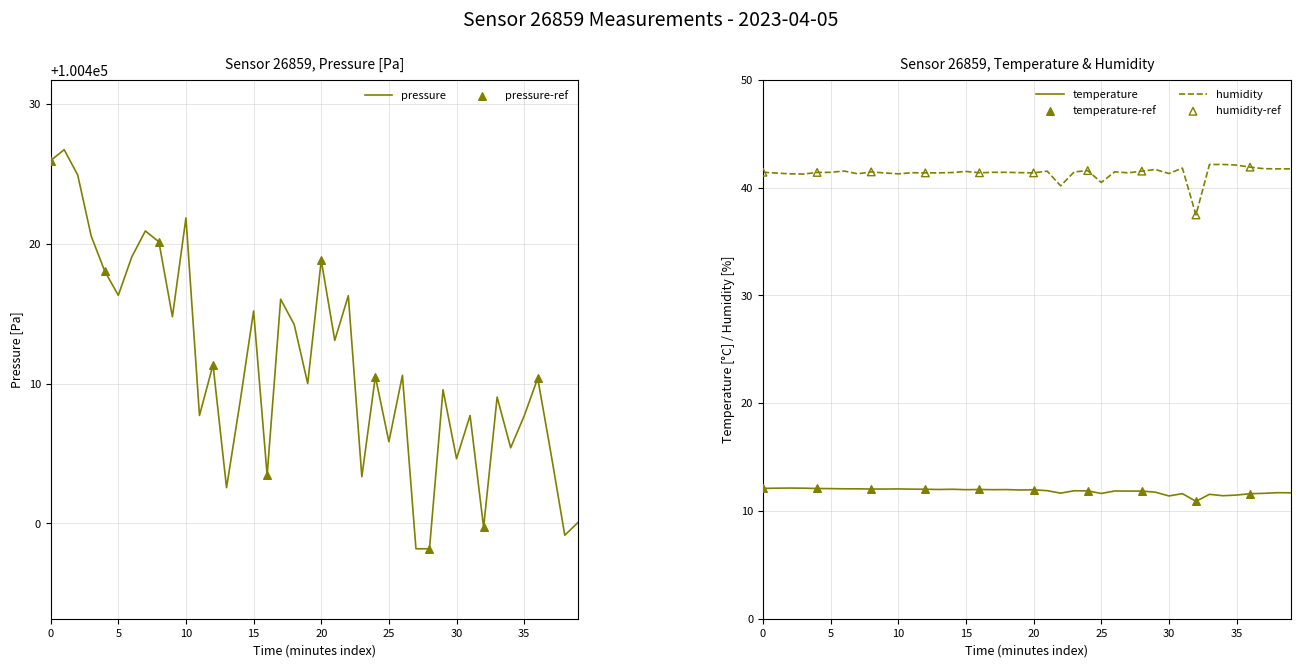

What is the maximum value for temperature?

12.1